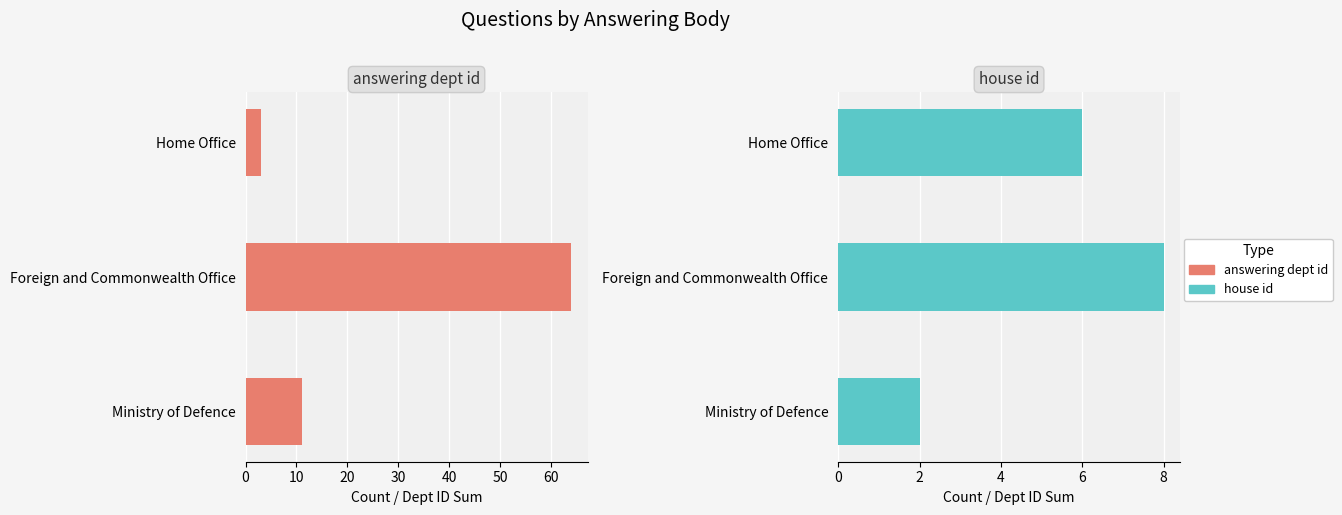

Are the bars horizontal?

Yes